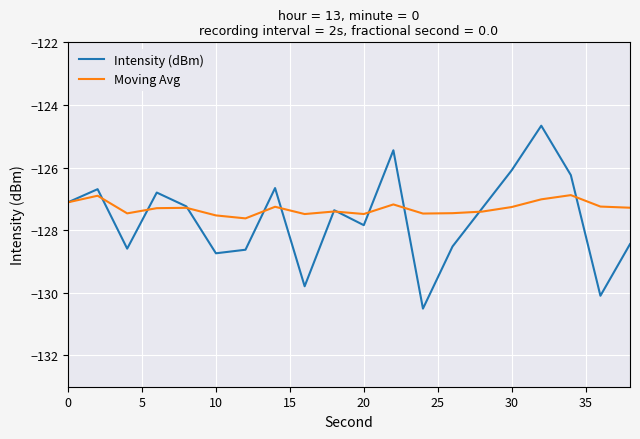

List the series in order of their peak value, lowest first.

Moving Avg, Intensity (dBm)